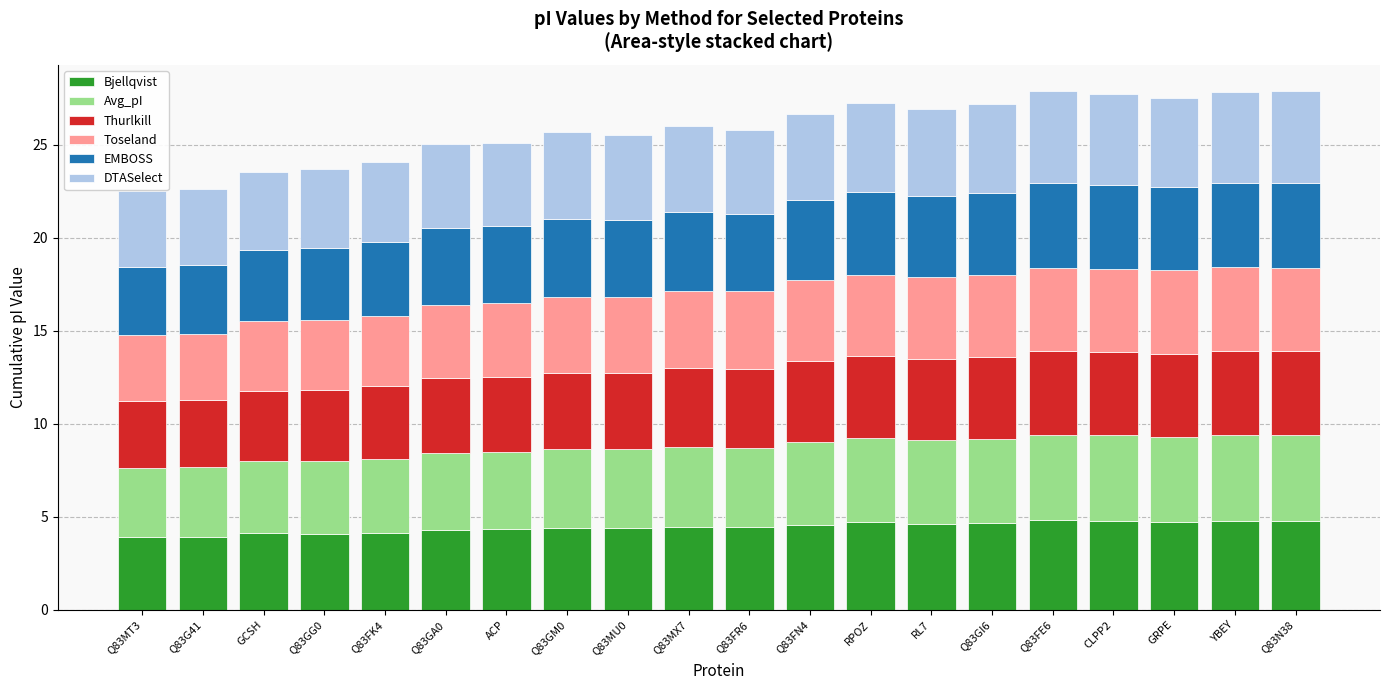

Count the number of data series in this chart.

6